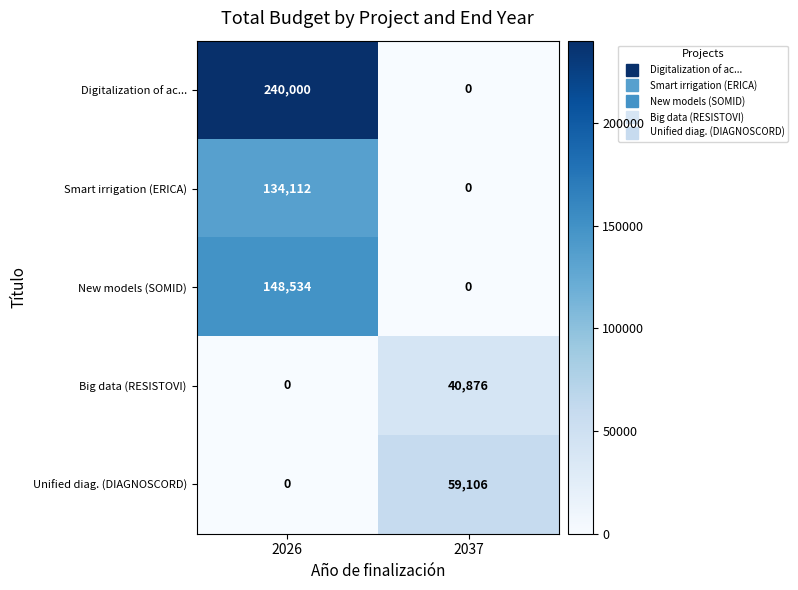

Which series has the largest range (max minus min)?

Digitalization of ac...